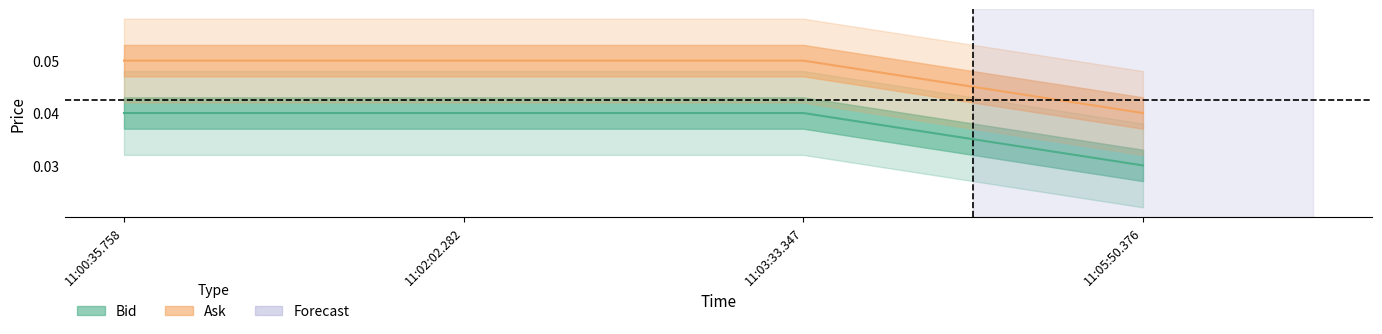

At which category does the chart reach its minimum across all series?

11:05:50.376